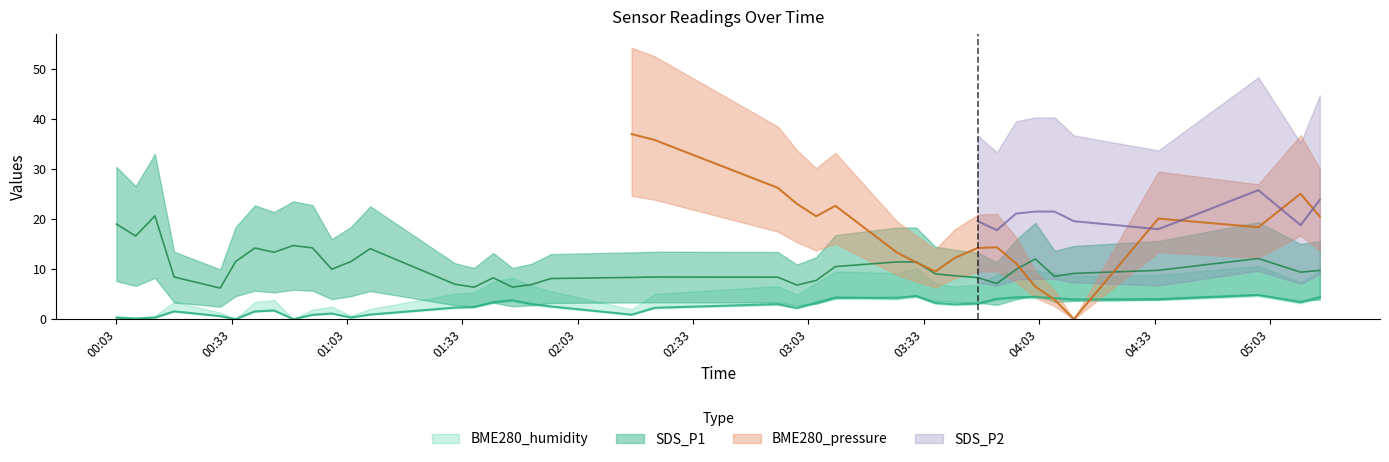

What position from the left is 2022/01/23 03:57?

32